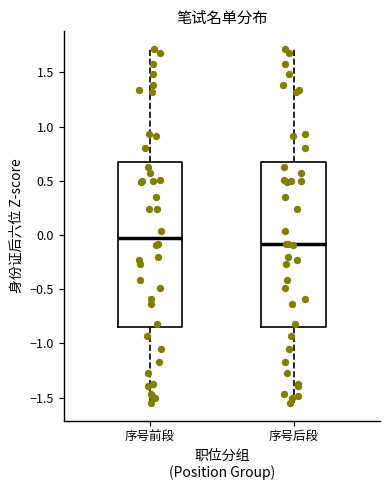

Which box has the highest median line?

序号前段